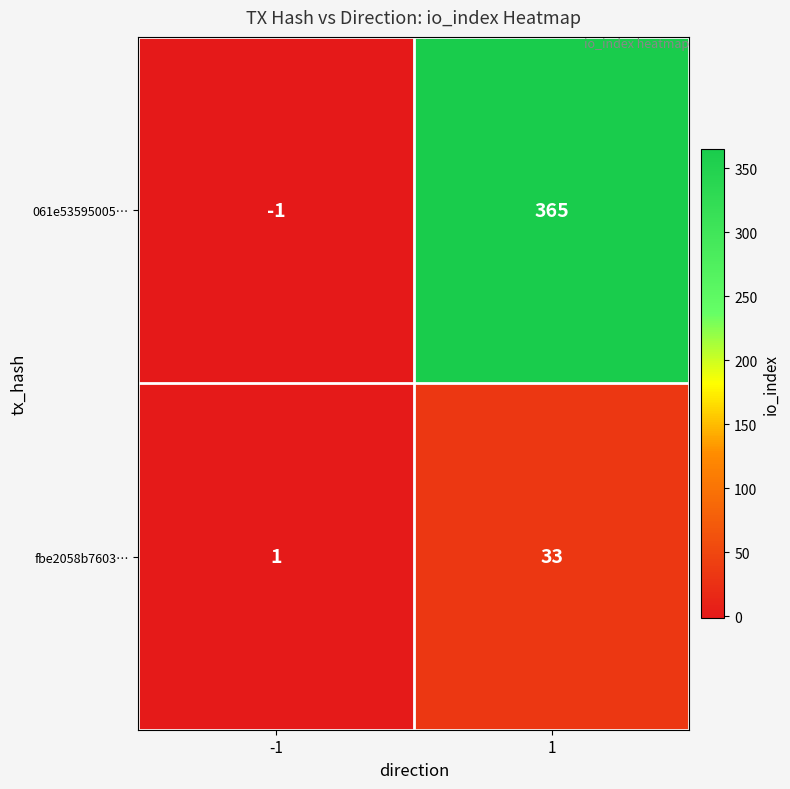

Rank the series by their average value, from highest to lowest.

061e53595005…, fbe2058b7603…